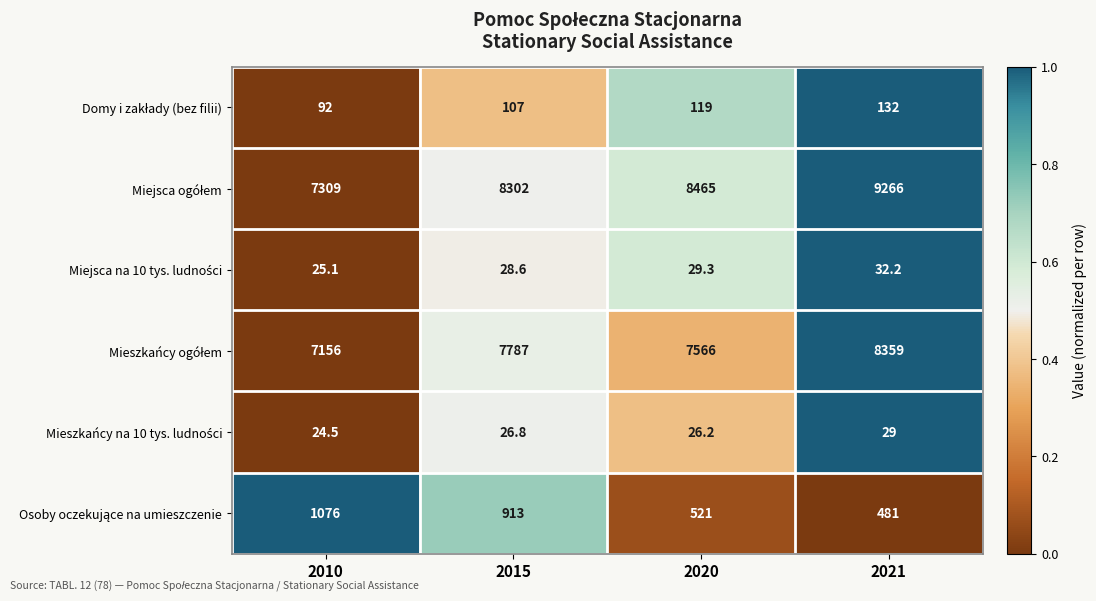

What is the total value across all series at 2021?

18299.2